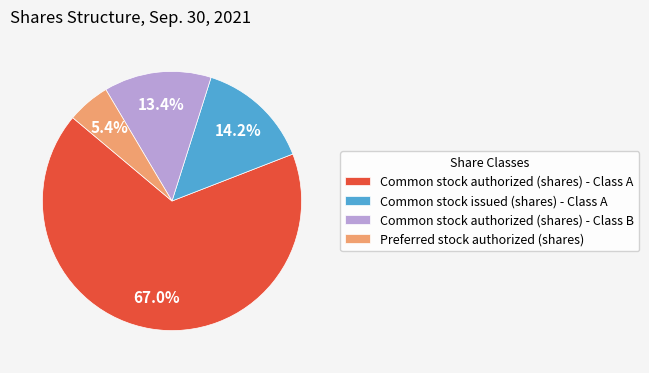

To the nearest percent, what is the average slice percentage?

25%